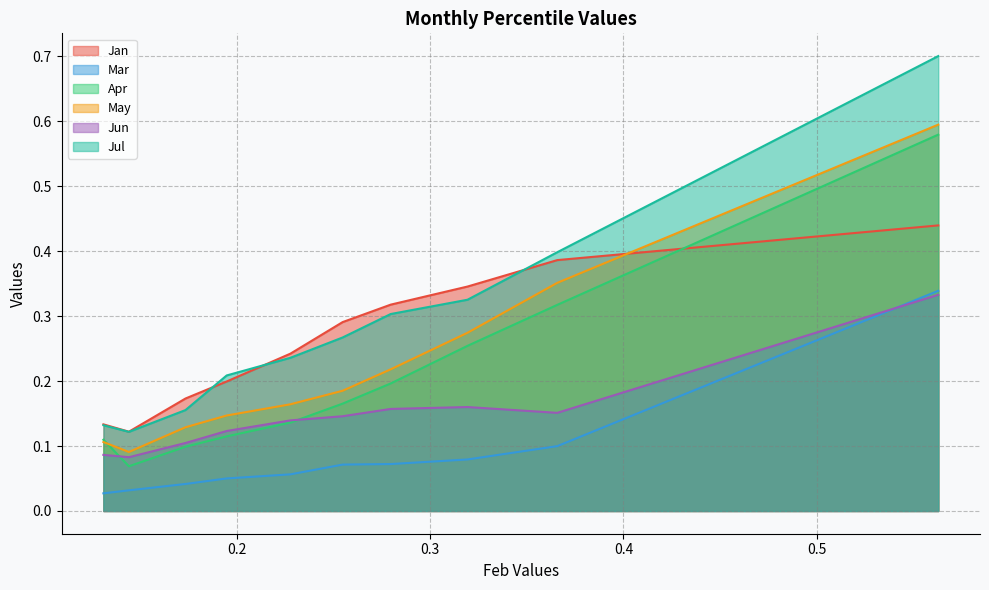

Reading left to right, transcribe all the data shown in this chart.

Jan: 0.1	0.1	0.2	0.2	0.2	0.3	0.3	0.3	0.4	0.4
Mar: 0.0	0.0	0.0	0.1	0.1	0.1	0.1	0.1	0.1	0.3
Apr: 0.1	0.1	0.1	0.1	0.1	0.2	0.2	0.3	0.3	0.6
May: 0.1	0.1	0.1	0.1	0.2	0.2	0.2	0.3	0.4	0.6
Jun: 0.1	0.1	0.1	0.1	0.1	0.1	0.2	0.2	0.2	0.3
Jul: 0.1	0.1	0.2	0.2	0.2	0.3	0.3	0.3	0.4	0.7